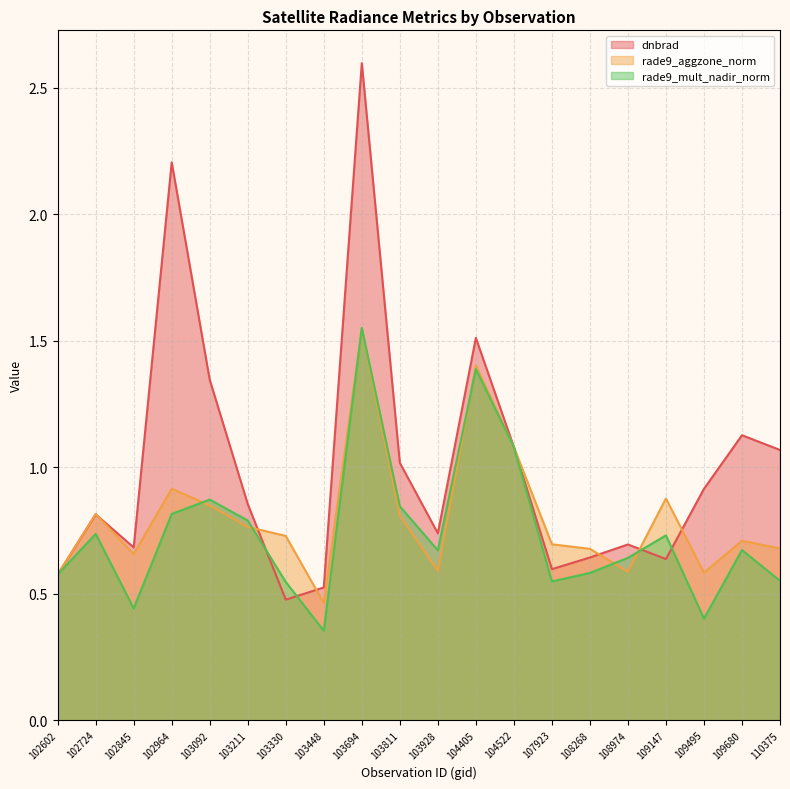

Reading right to left, what are all the values shown in this chart?

dnbrad: 110375=1.1	109680=1.1	109495=0.9	109147=0.6	108974=0.7	108268=0.6	107923=0.6	104522=1.1	104405=1.5	103928=0.7	103811=1.0	103694=2.6	103448=0.5	103330=0.5	103211=0.9	103092=1.3	102964=2.2	102845=0.7	102724=0.8	102602=0.6
rade9_aggzone_norm: 110375=0.7	109680=0.7	109495=0.6	109147=0.9	108974=0.6	108268=0.7	107923=0.7	104522=1.1	104405=1.4	103928=0.6	103811=0.8	103694=1.5	103448=0.5	103330=0.7	103211=0.8	103092=0.8	102964=0.9	102845=0.7	102724=0.8	102602=0.6
rade9_mult_nadir_norm: 110375=0.6	109680=0.7	109495=0.4	109147=0.7	108974=0.6	108268=0.6	107923=0.5	104522=1.1	104405=1.4	103928=0.7	103811=0.8	103694=1.6	103448=0.4	103330=0.5	103211=0.8	103092=0.9	102964=0.8	102845=0.4	102724=0.7	102602=0.6